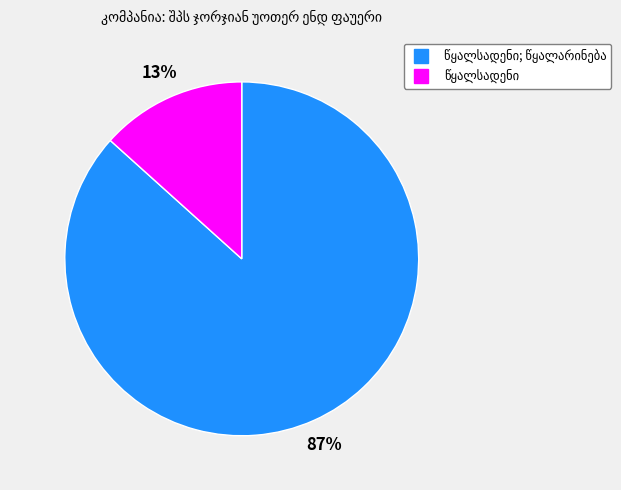

Does any single category account for the majority?

Yes